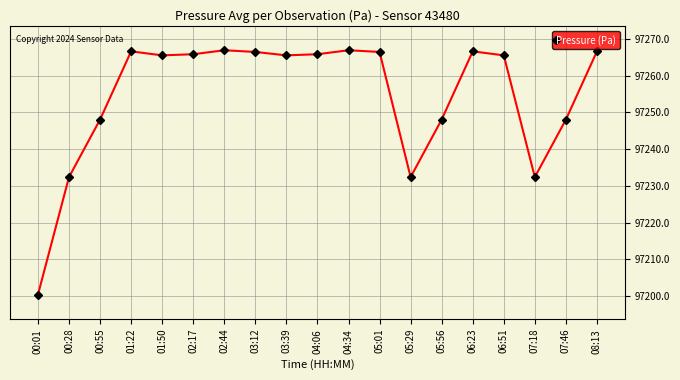

Where does the data first go above 97265?

01:22